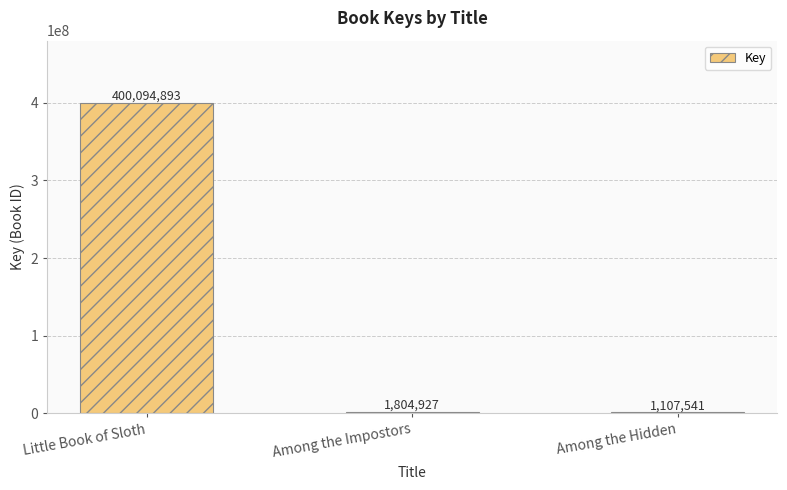

What is the average value?

134335787